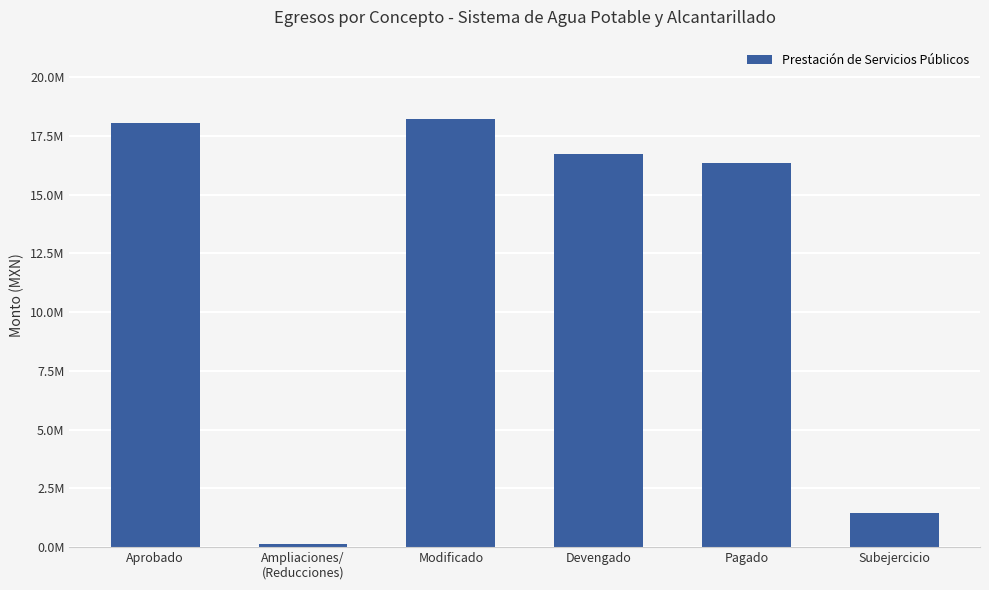

Reading left to right, extract all data points from this chart.

18049971.3	147564.4	18197535.8	16745946.3	16351085.2	1451589.4